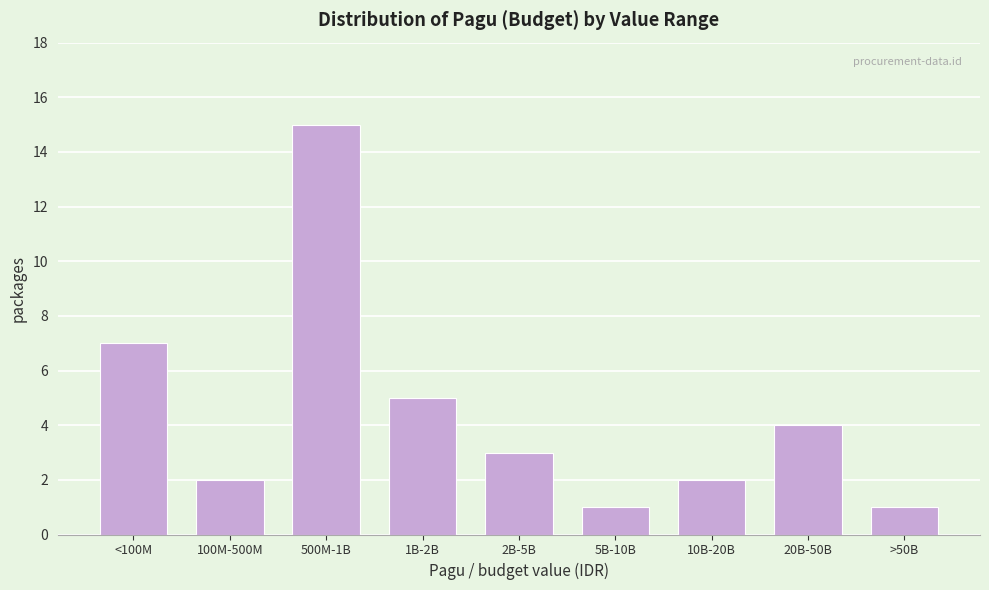

Reading left to right, what are all the values shown in this chart?

7	2	15	5	3	1	2	4	1